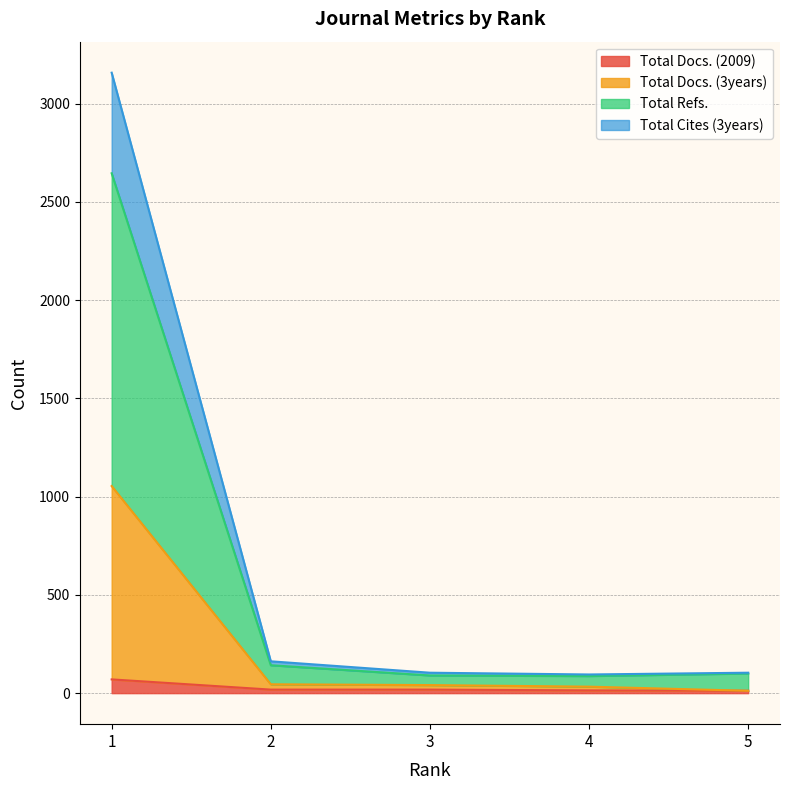

What is the difference between the second highest and second lowest values in the Total Cites (3years) series?

58